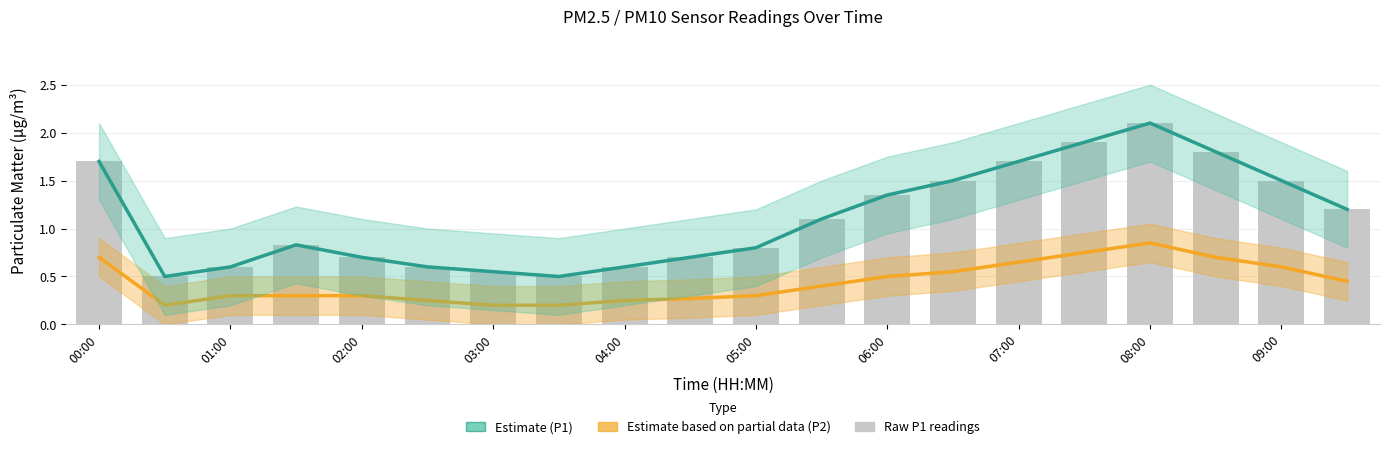

Which series changed the most between 03:00 and 09:00?

Estimate (P1)